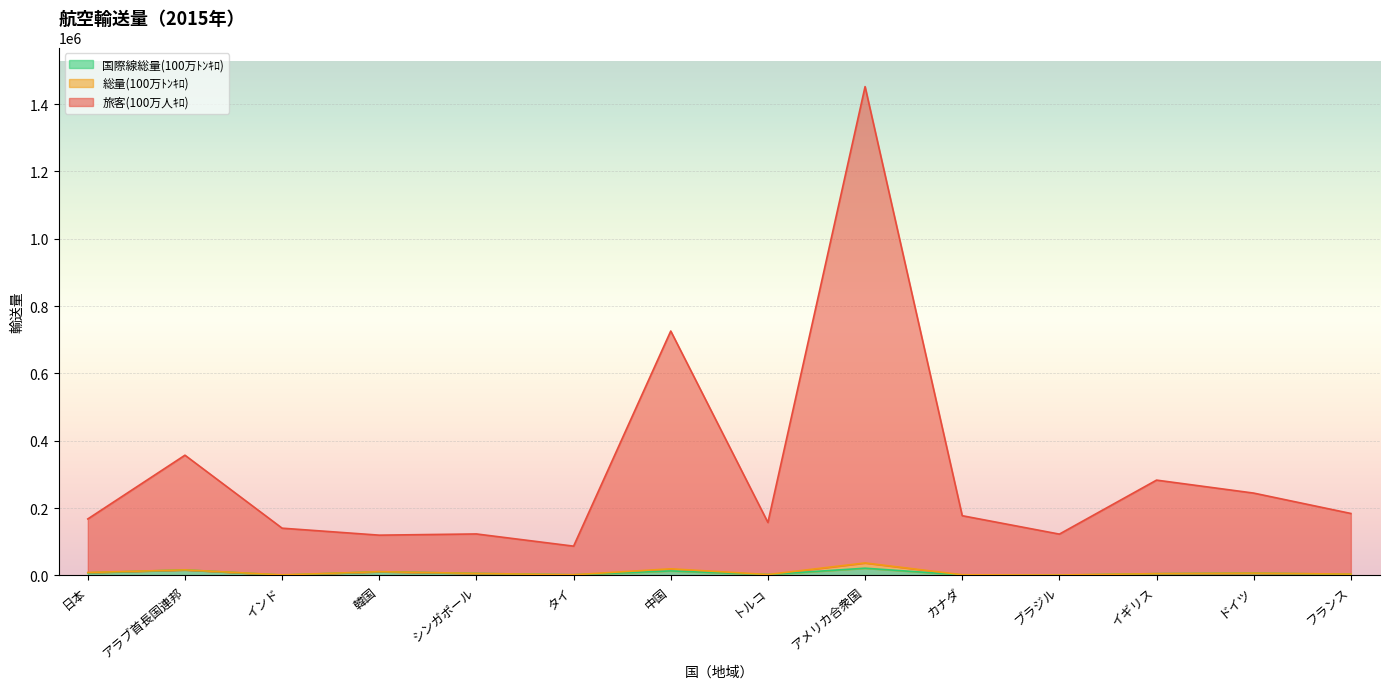

What is the difference between the 国際線総量(100万ﾄﾝｷﾛ) values at ブラジル and フランス?

2655